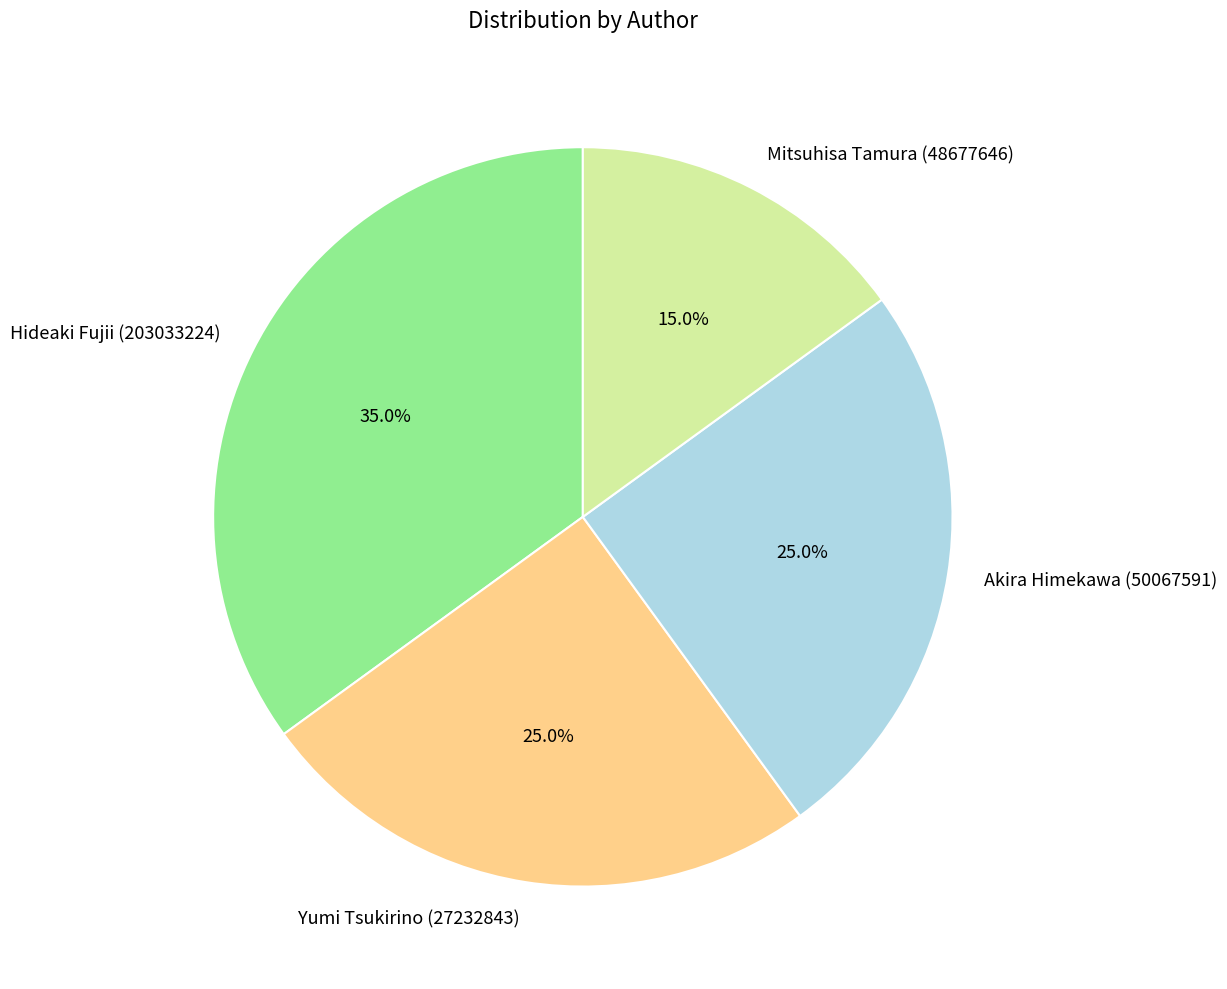

Which category has the biggest portion of the pie?

Hideaki Fujii (203033224)